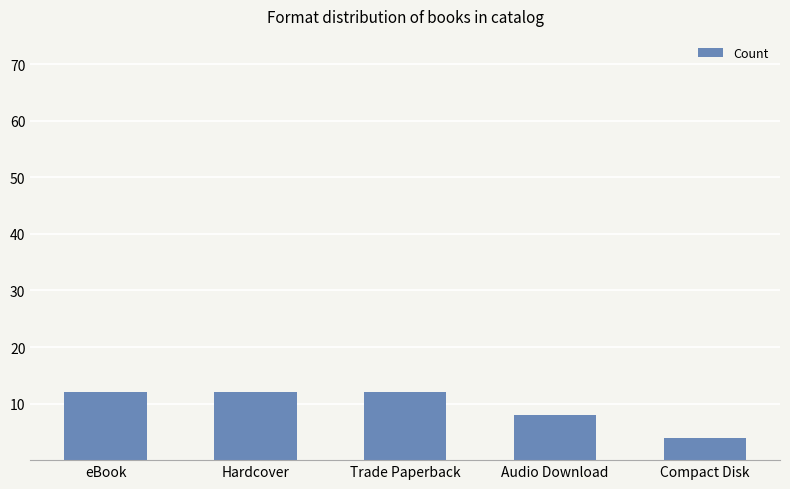

The value at Trade Paperback is 12. True or false?

True